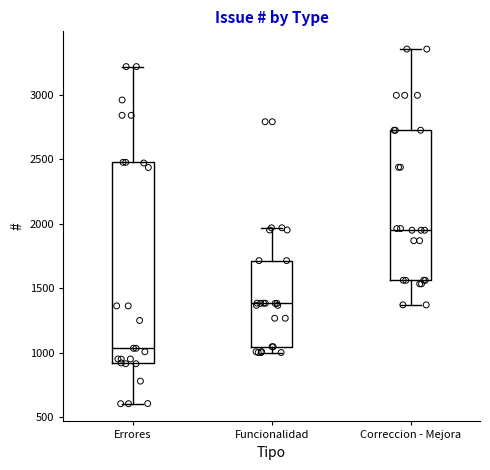

Comparing the boxes themselves (not the whiskers), which one is the tallest?

Errores